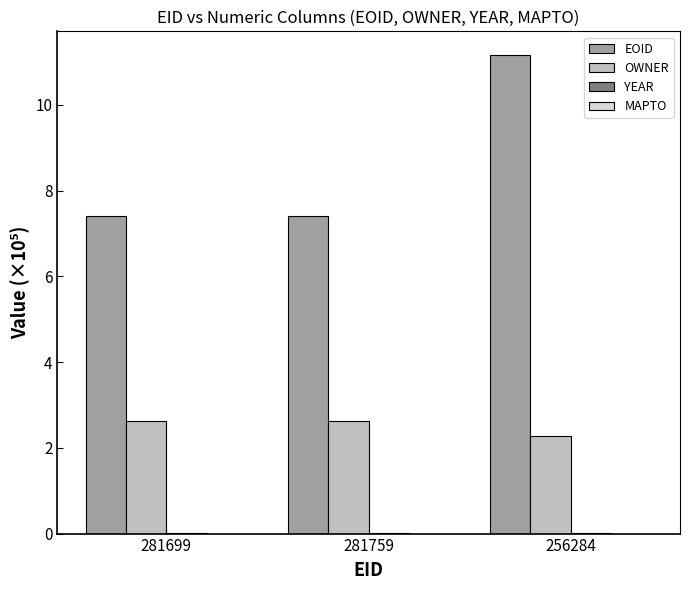

What is the greatest value displayed?

11.2